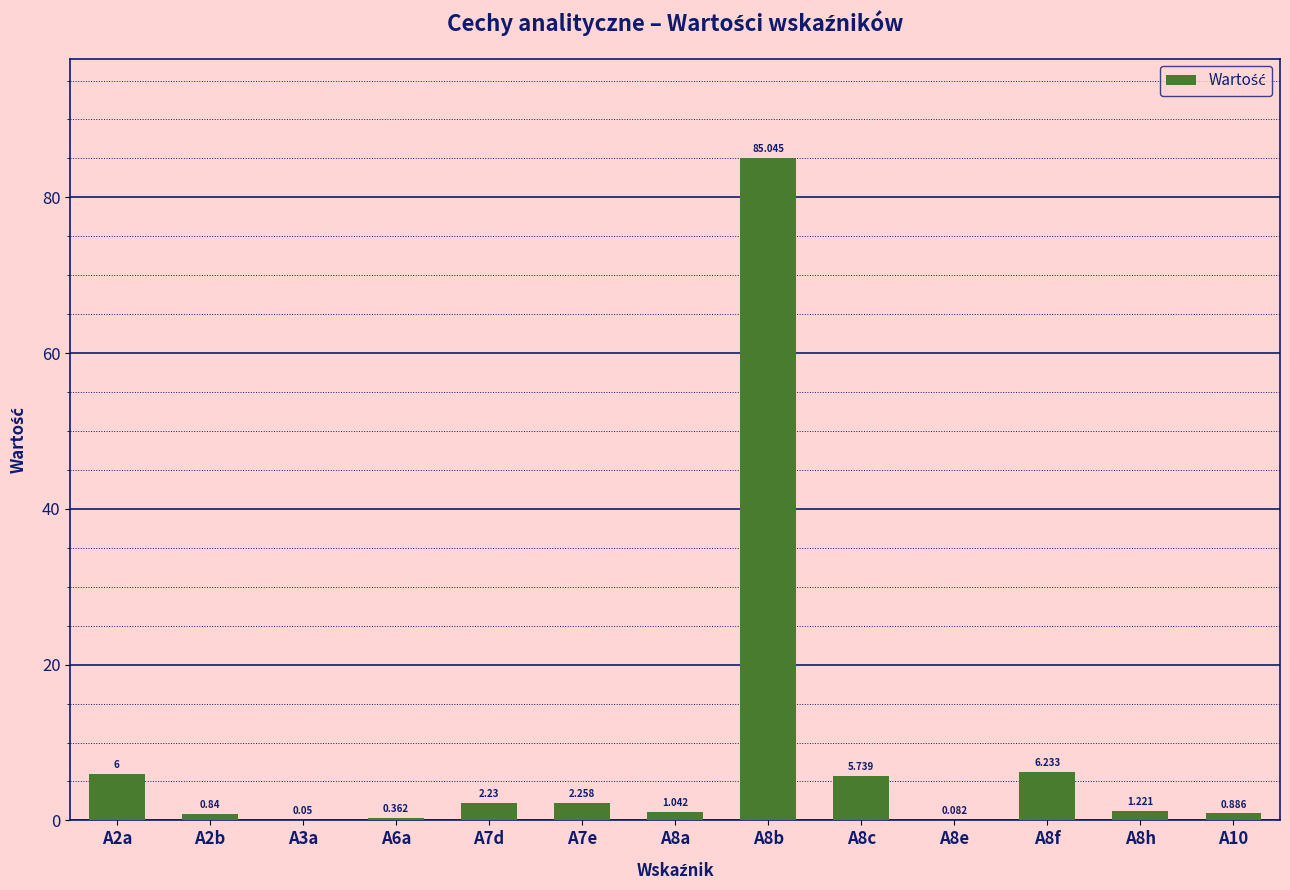

Are the bars horizontal?

No